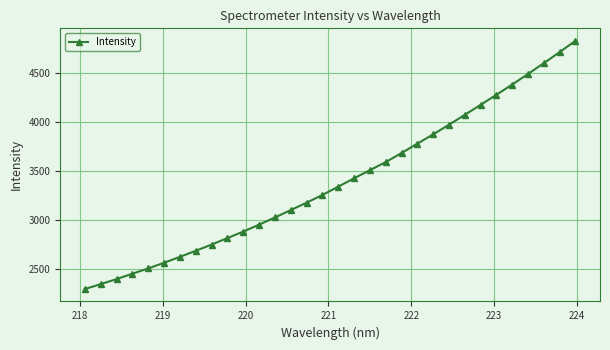

What is the maximum value shown in the chart?

4834.0